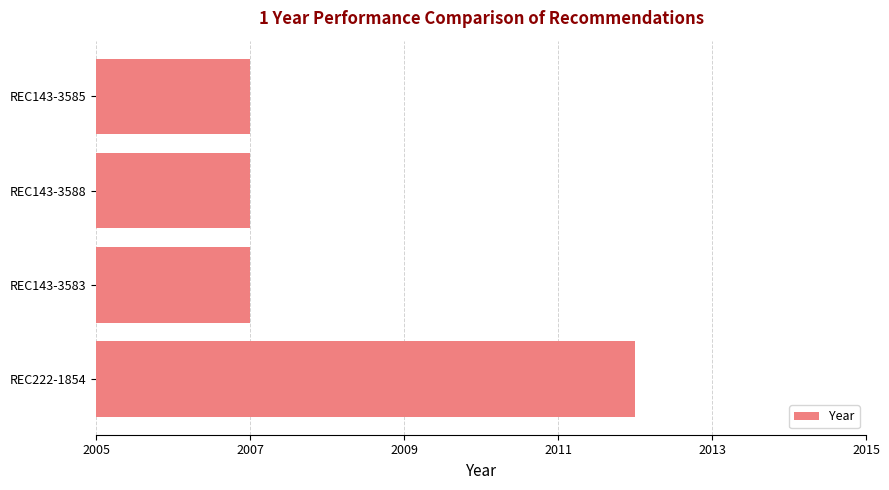

Count the values in the range 2007 to 2012.

4